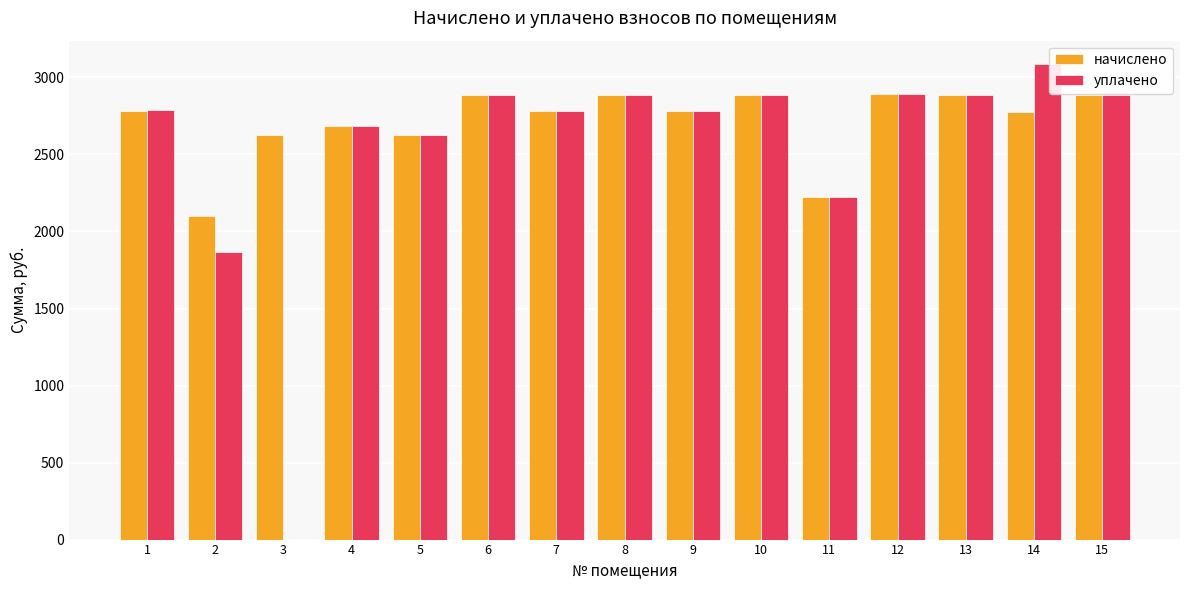

What is the sum of the начислено values at 6 and 11?

5108.7